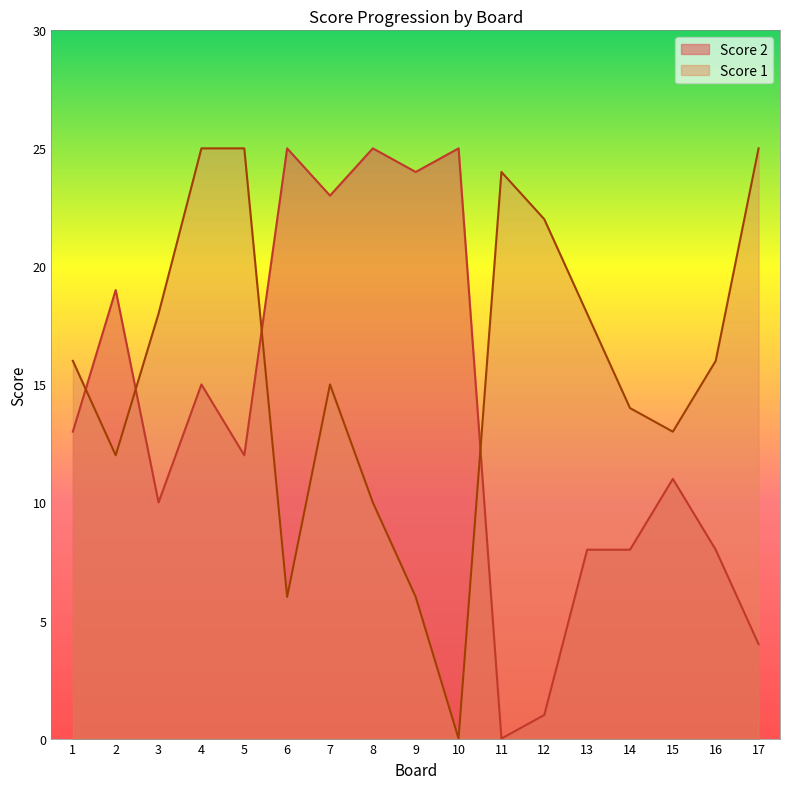

The value of Score 2 at 11 is -10. True or false?

False